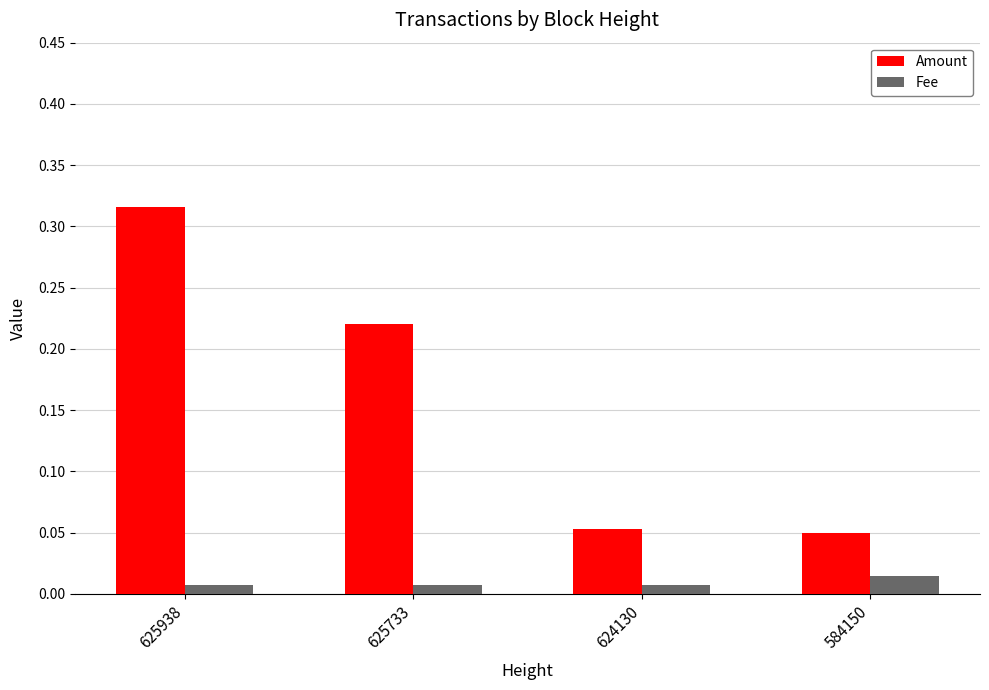

Which category has the highest value across all series?

625938